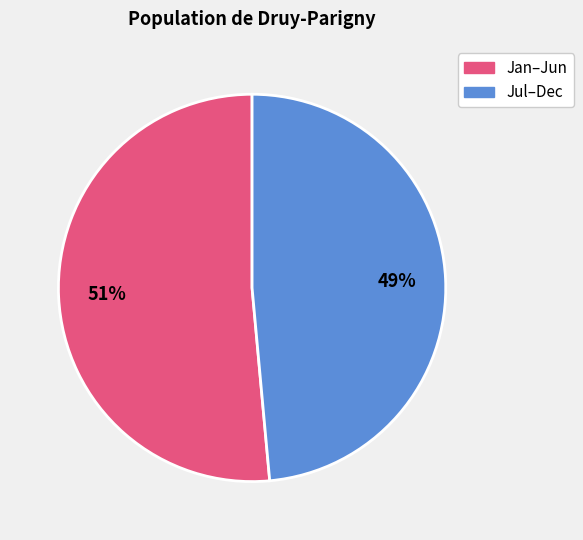

Is there any slice that represents more than half of the pie?

Yes